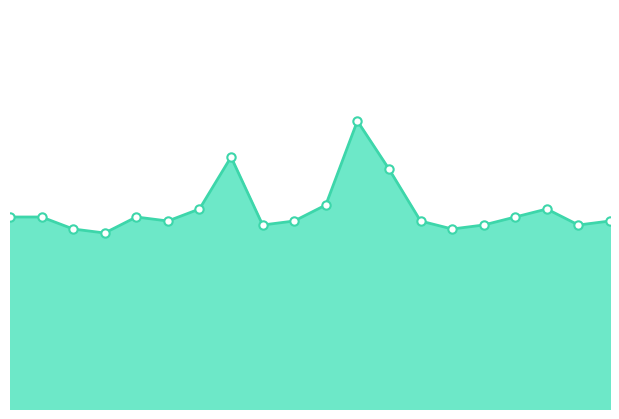

At which category does the chart reach its peak across all series?

06:02